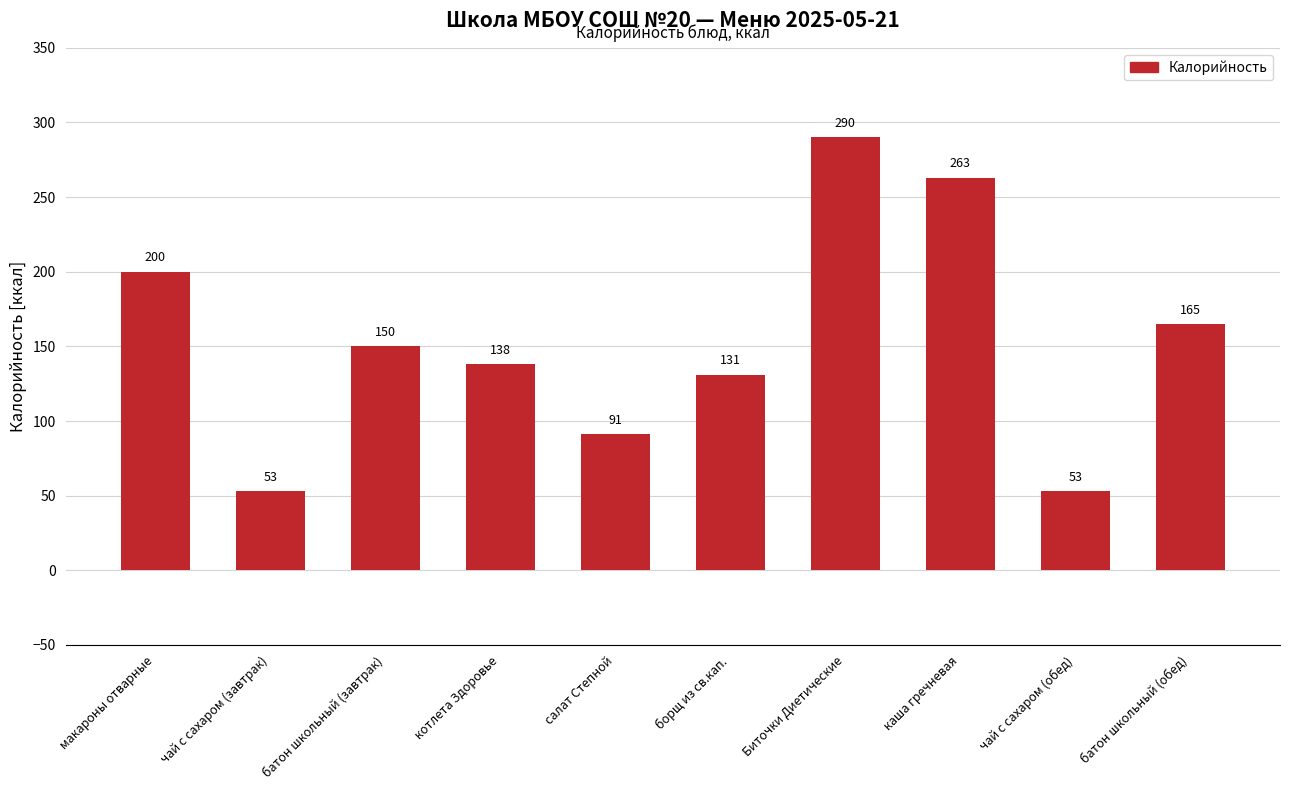

What is the minimum value shown in the chart?

53